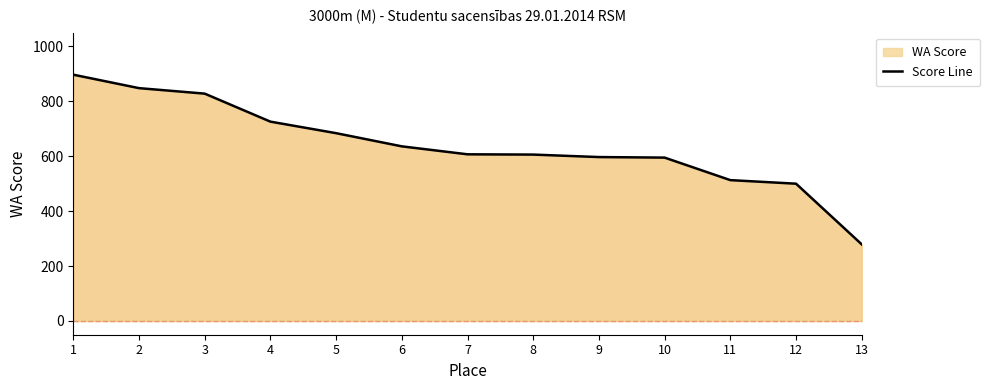

What is the average value?

640